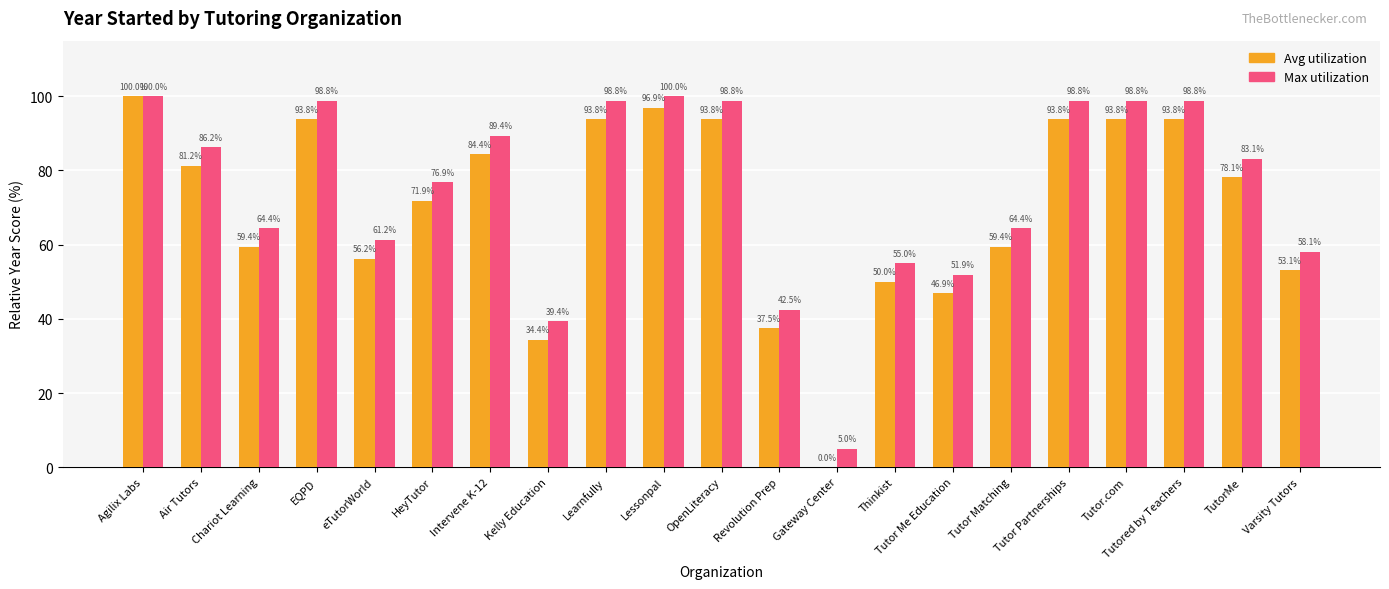

How many categories are shown in the chart?

21